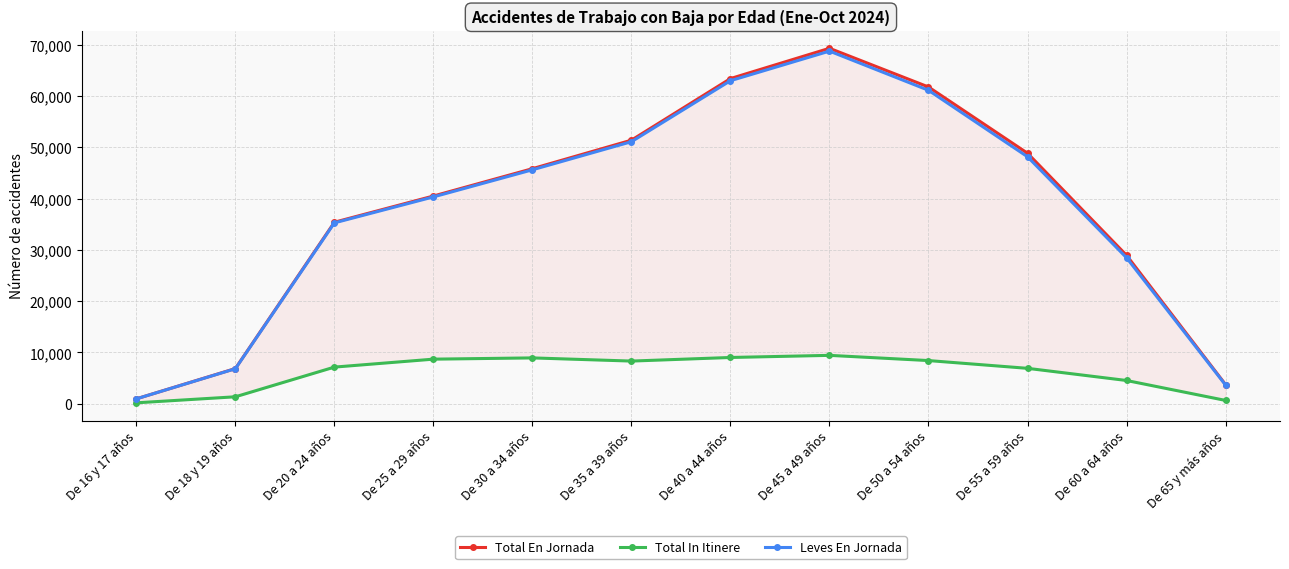

The value of Leves En Jornada at De 50 a 54 años is 106855. True or false?

False